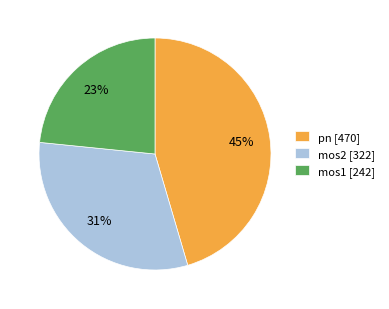

Is there a majority slice in this chart?

No